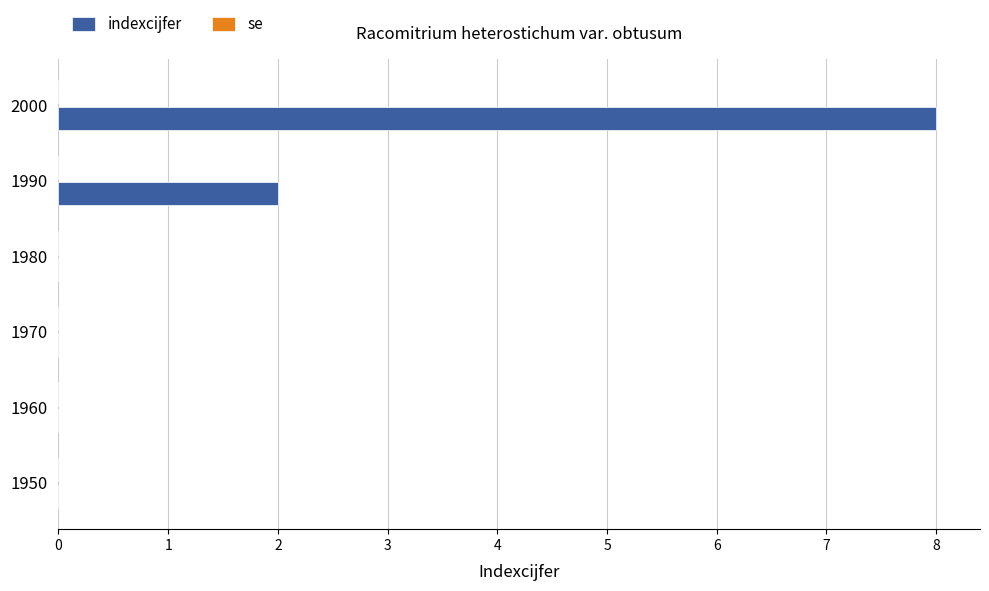

What is the change in value from 1980 to 2000?

+8